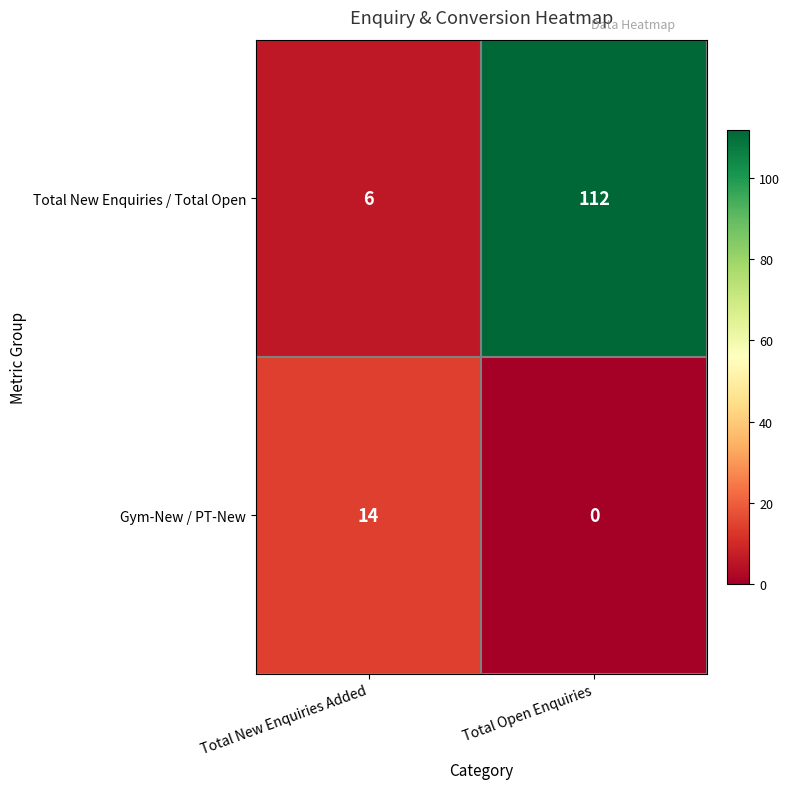

What is the average value of the Gym-New / PT-New series?

7